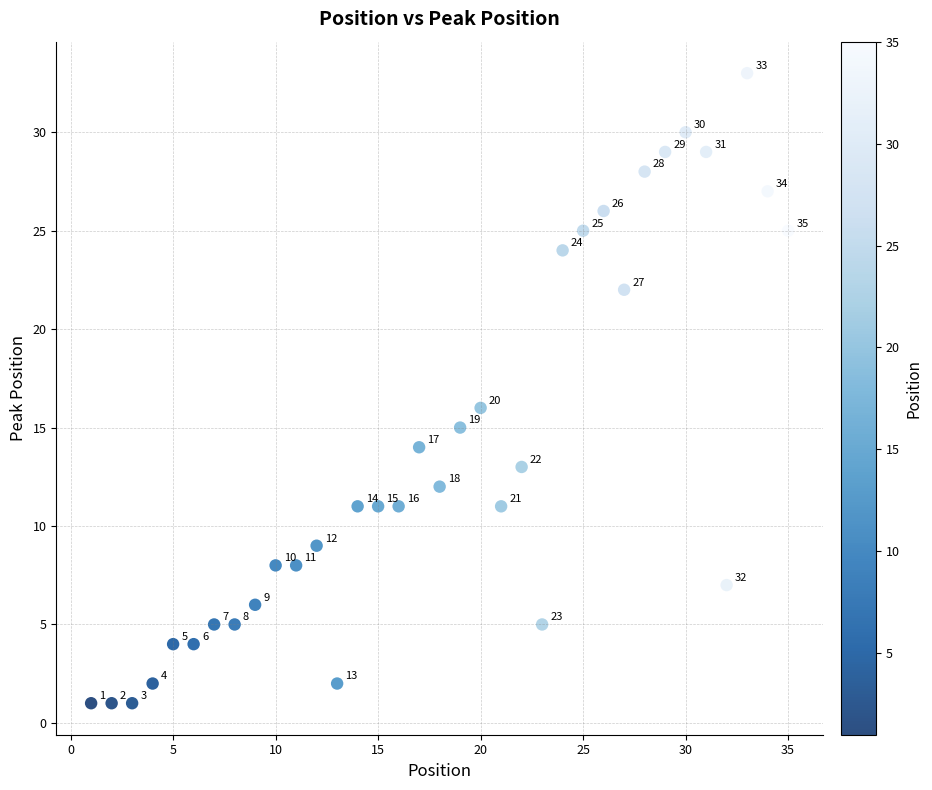

What Y value in the scatter plot is closest to 17?

16